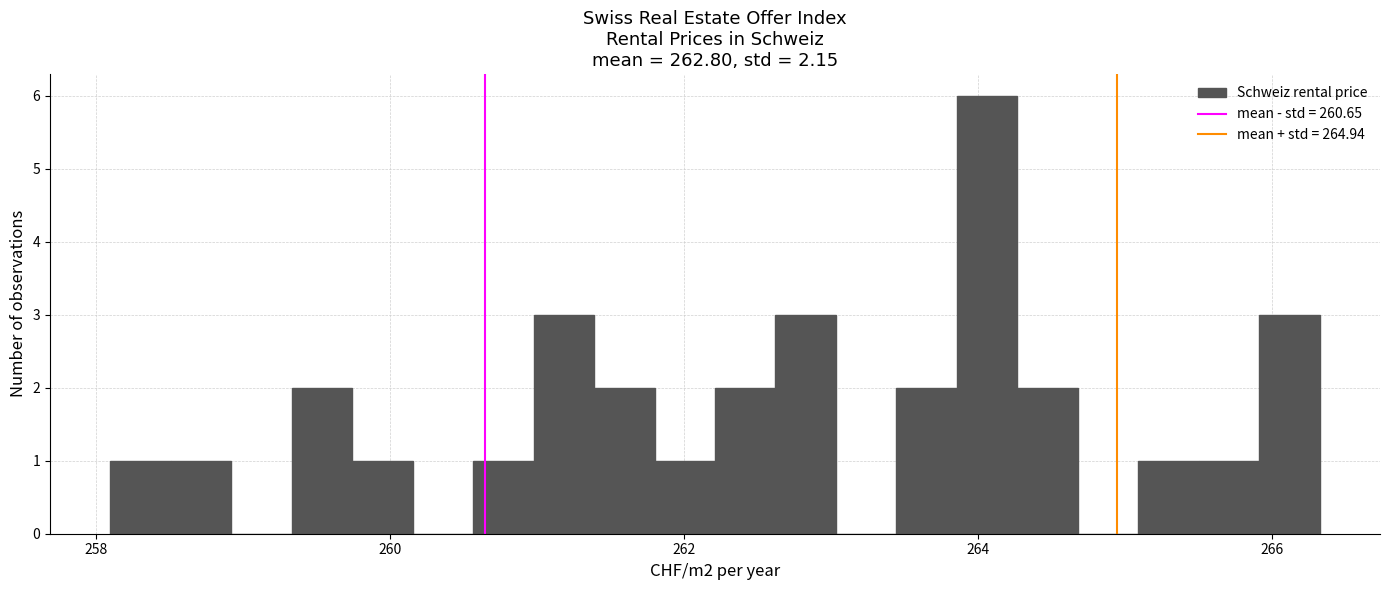

Around what value on the x-axis is the tallest bar? Give the approximate position of its centre, as read against the axis.

264.0